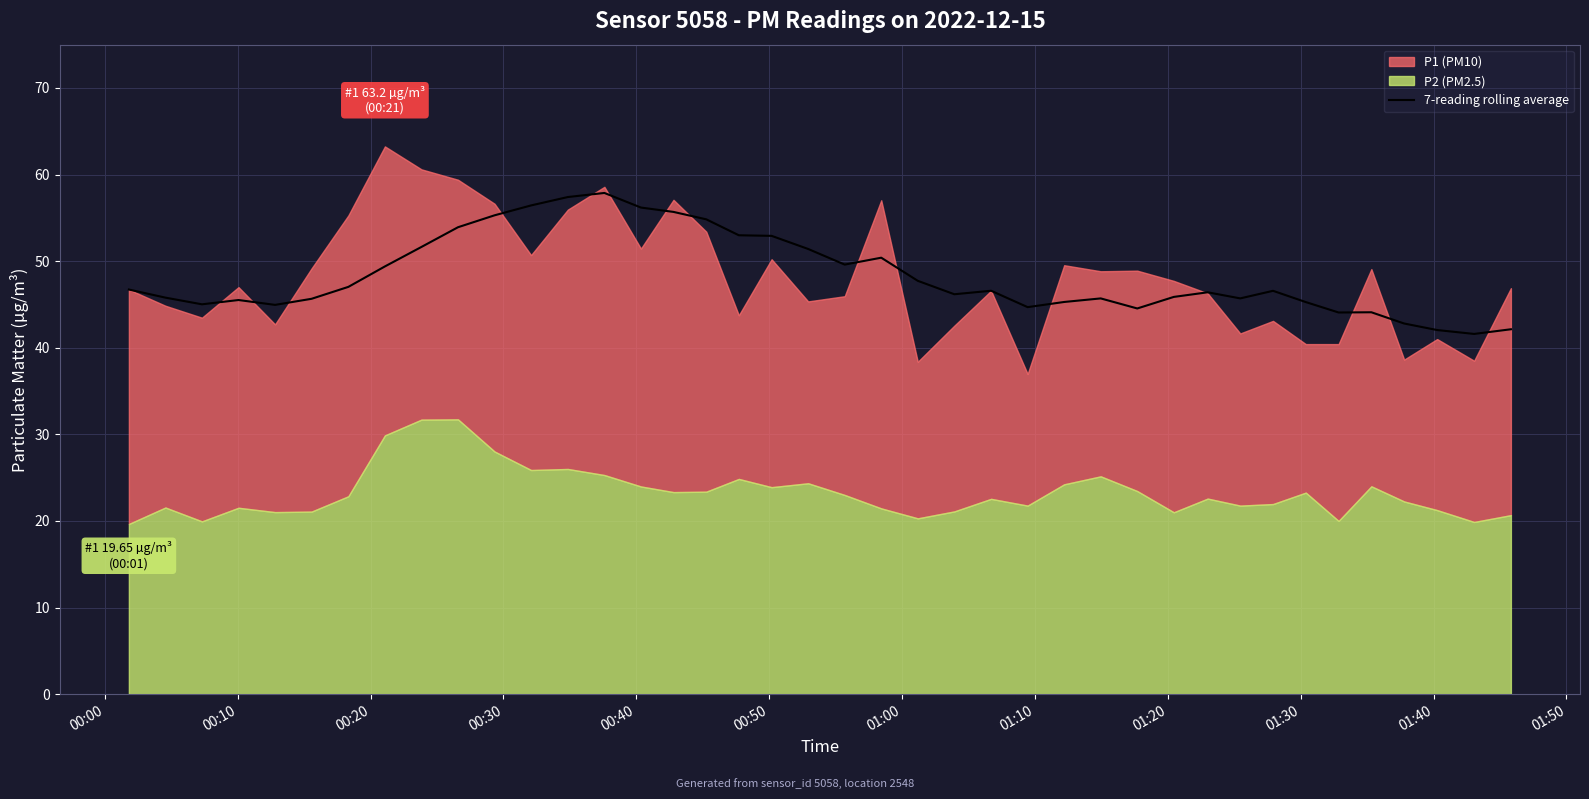

How many lines are shown in the chart?

1